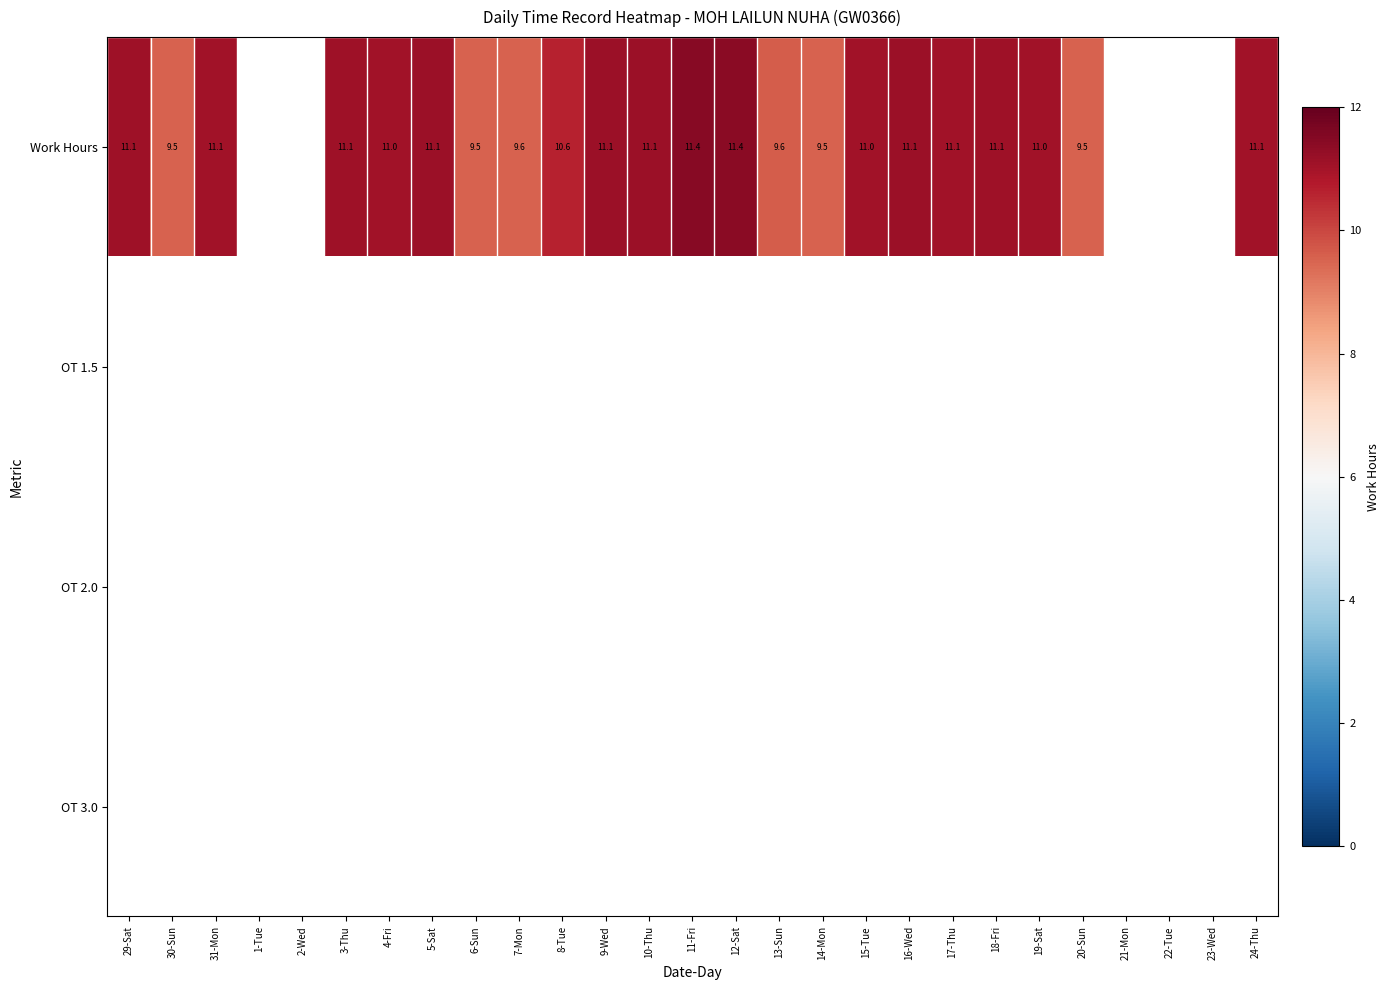

What is the sum of the Work Hours values at 13-Sun and 31-Mon?

20.7